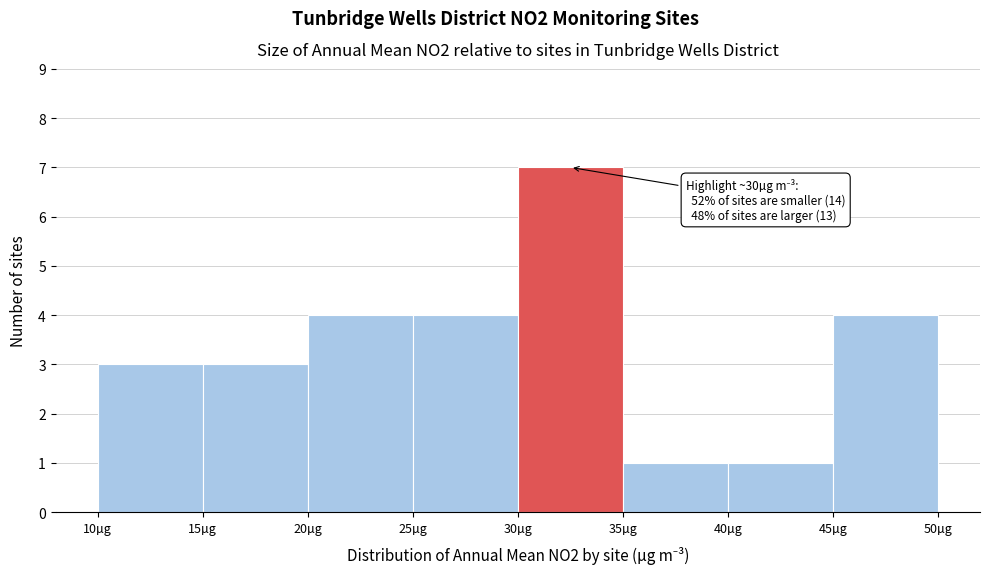

Which range on the x-axis has the tallest bar?

30 to 35